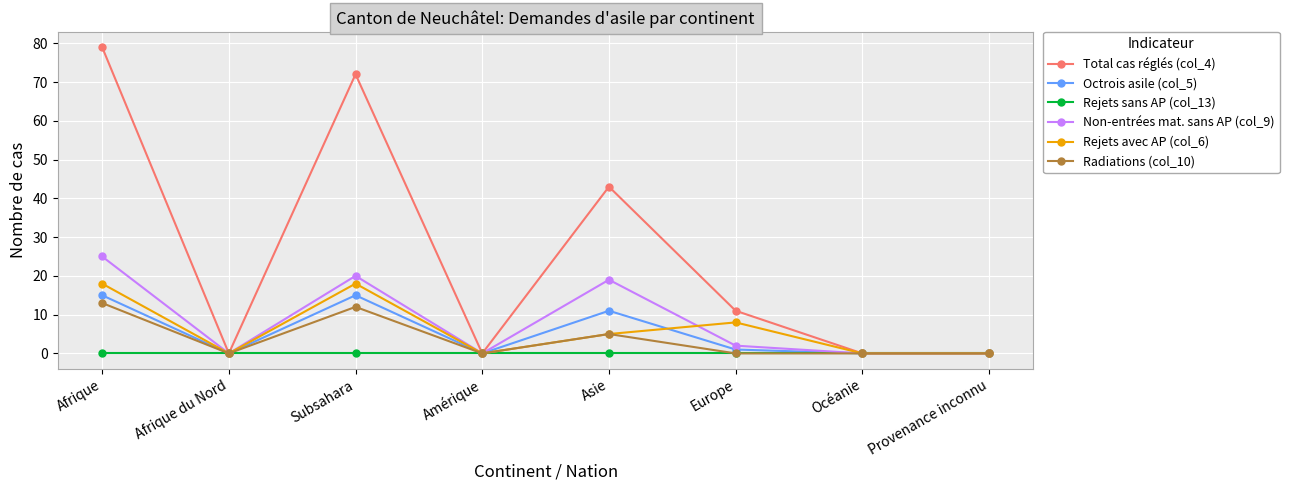

Reading right to left, extract all data points from this chart.

Total cas réglés (col_4): 0	0	11	43	0	72	0	79
Octrois asile (col_5): 0	0	1	11	0	15	0	15
Rejets sans AP (col_13): 0	0	0	0	0	0	0	0
Non-entrées mat. sans AP (col_9): 0	0	2	19	0	20	0	25
Rejets avec AP (col_6): 0	0	8	5	0	18	0	18
Radiations (col_10): 0	0	0	5	0	12	0	13